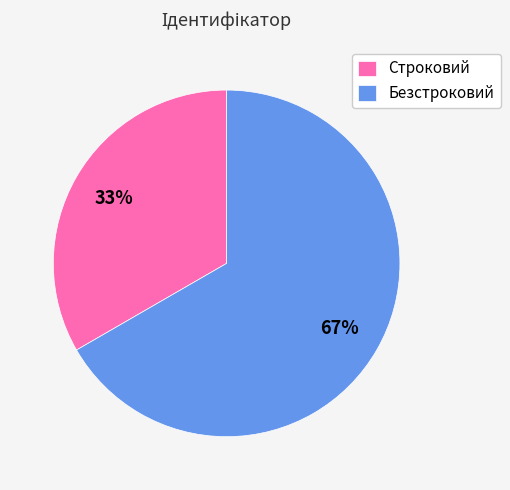

To the nearest percent, what portion does Безстроковий represent?

67%